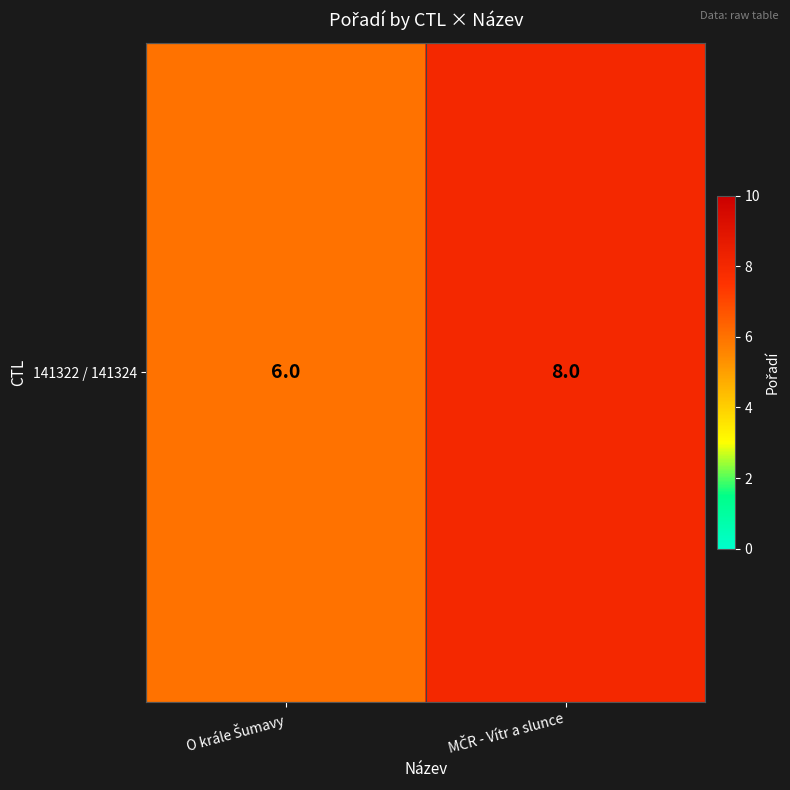

Is it true that the value at MČR - Vítr a slunce is 11?

False